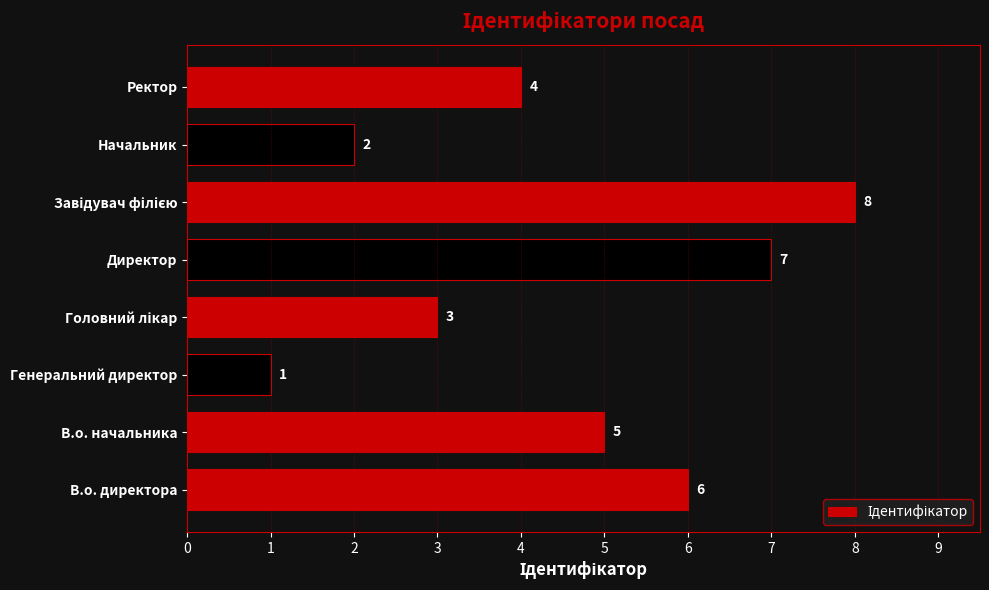

What is the sum of all values?

36